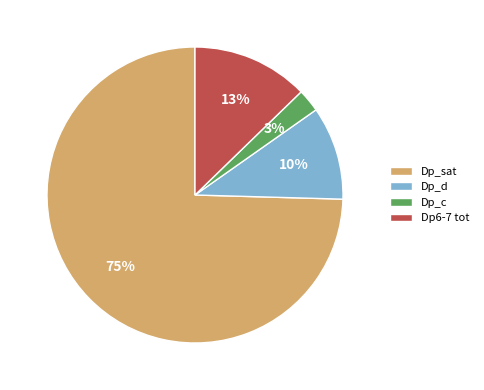

To the nearest percent, what is the average slice percentage?

25%